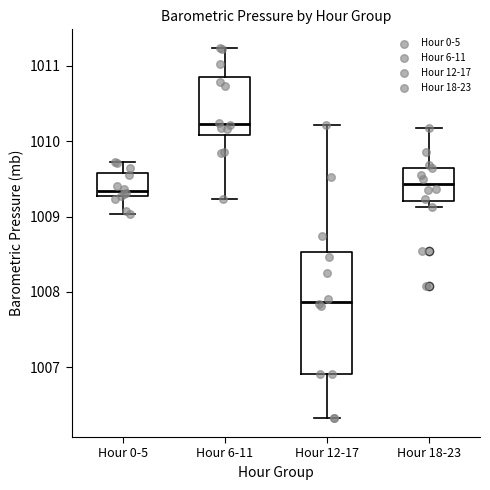

Where is the lower edge of the box for Hour 0-5 on the y-axis? The values are not printed on the chart, so give them approximately, as read against the axis.

1009.3